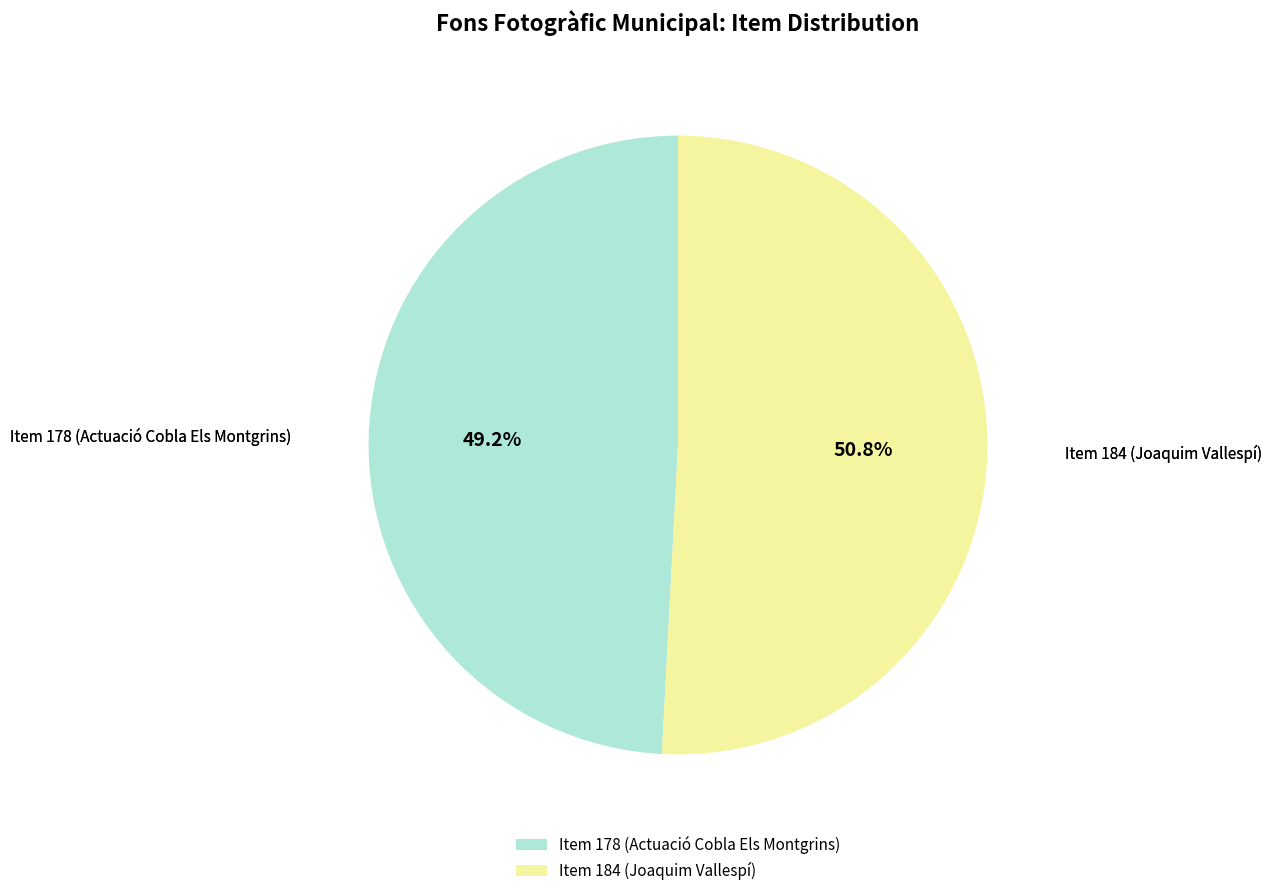

Which has a higher value, Item 178 (Actuació Cobla Els Montgrins) or Item 184 (Joaquim Vallespí)?

Item 184 (Joaquim Vallespí)